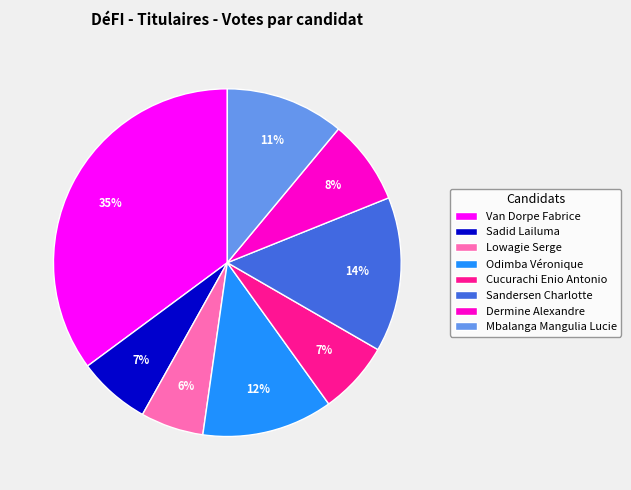

Does Sadid Lailuma represent more than half of the total?

No